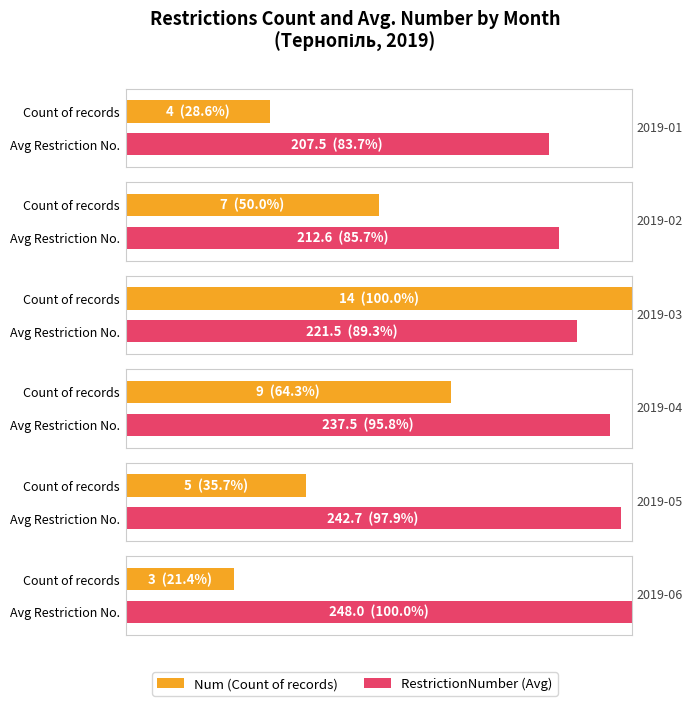

Rank the series by their average value, from lowest to highest.

Num, RestrictionNumber